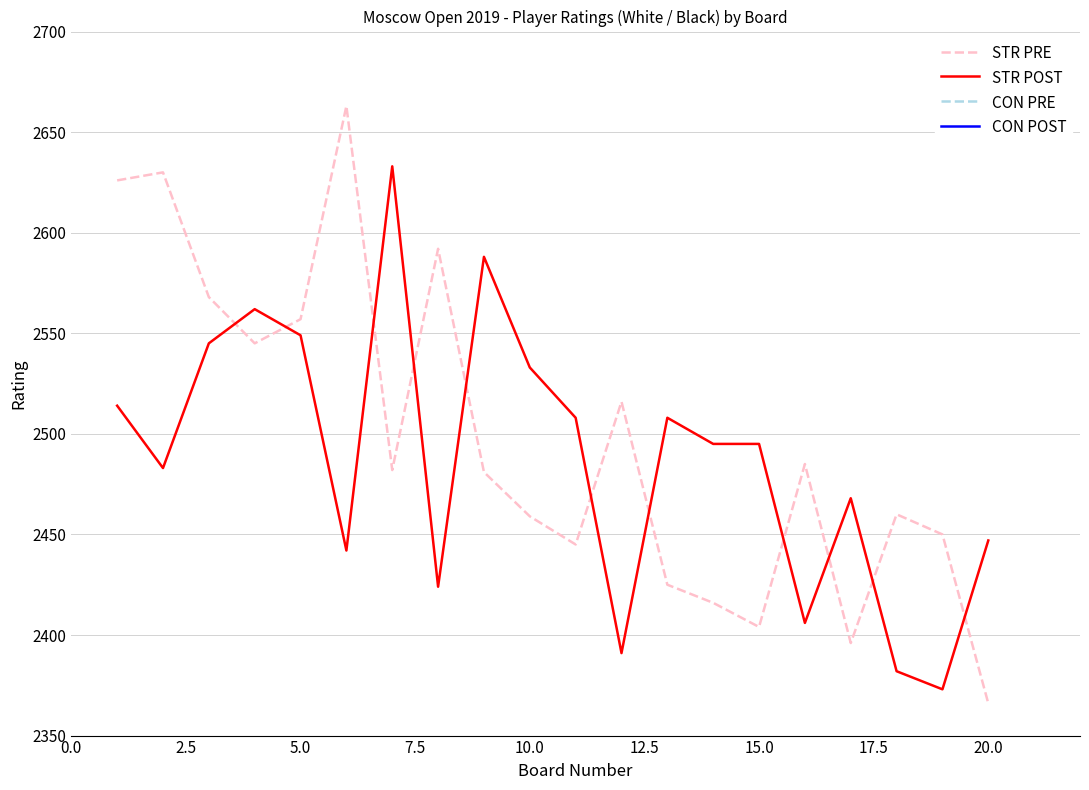

What is the minimum value for STR POST?

2373